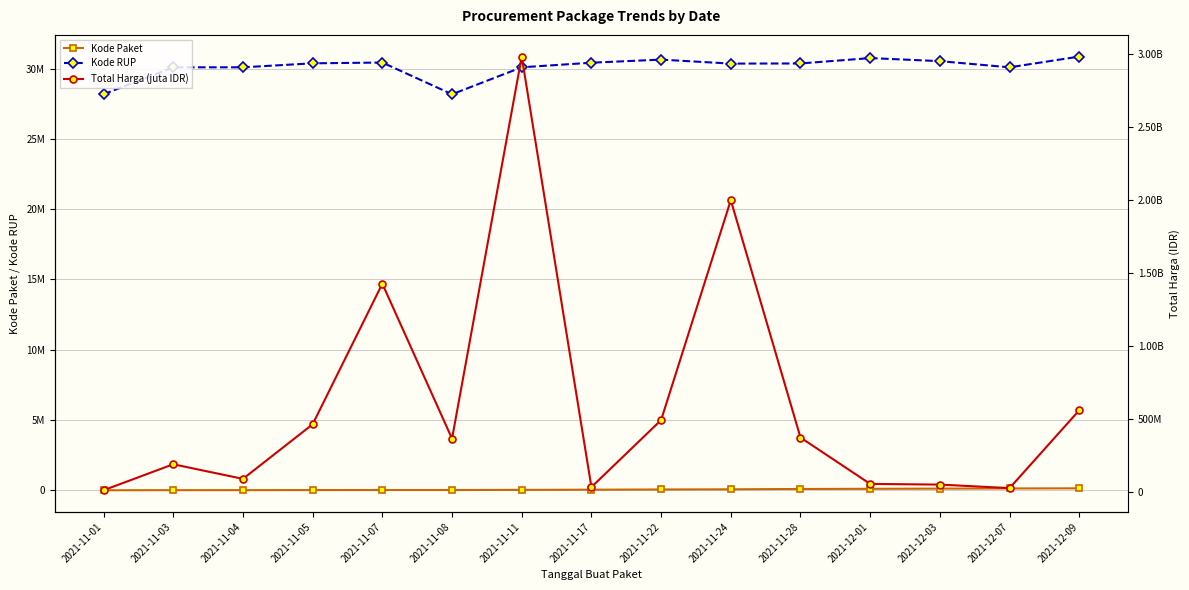

How many data points in Kode RUP are less than 30363247?

7